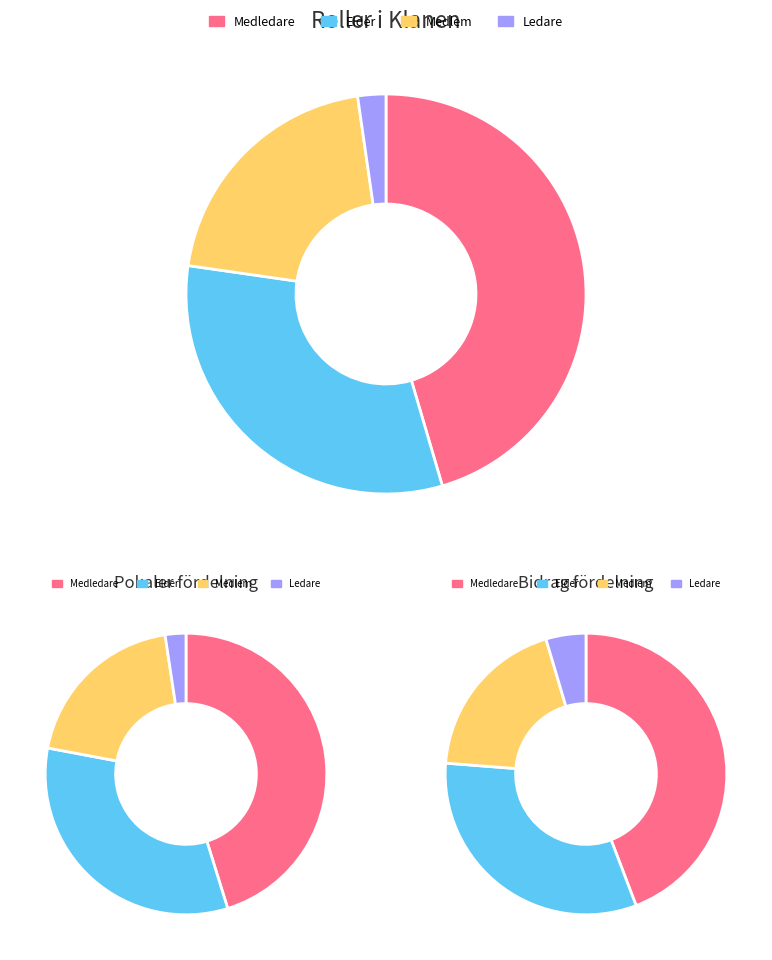

Which slice is the largest?

Medledare